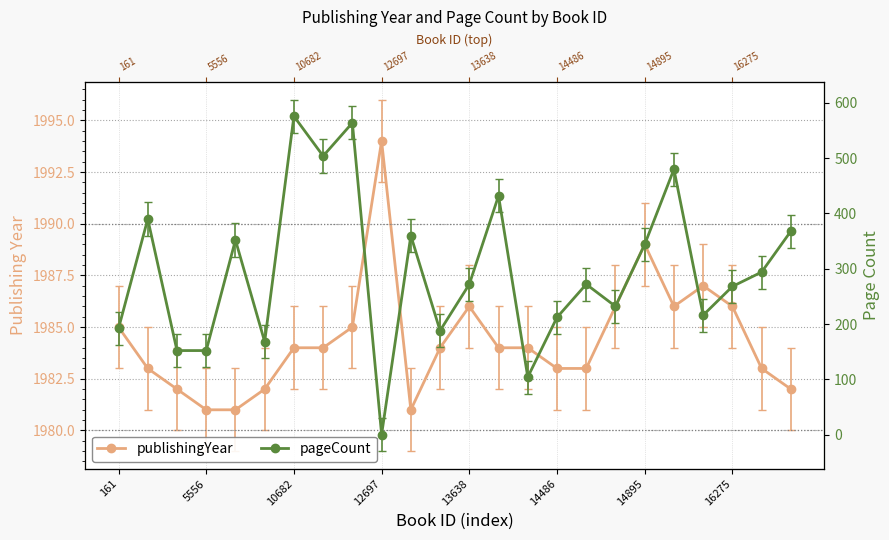

Does the chart have visible grid lines?

Yes